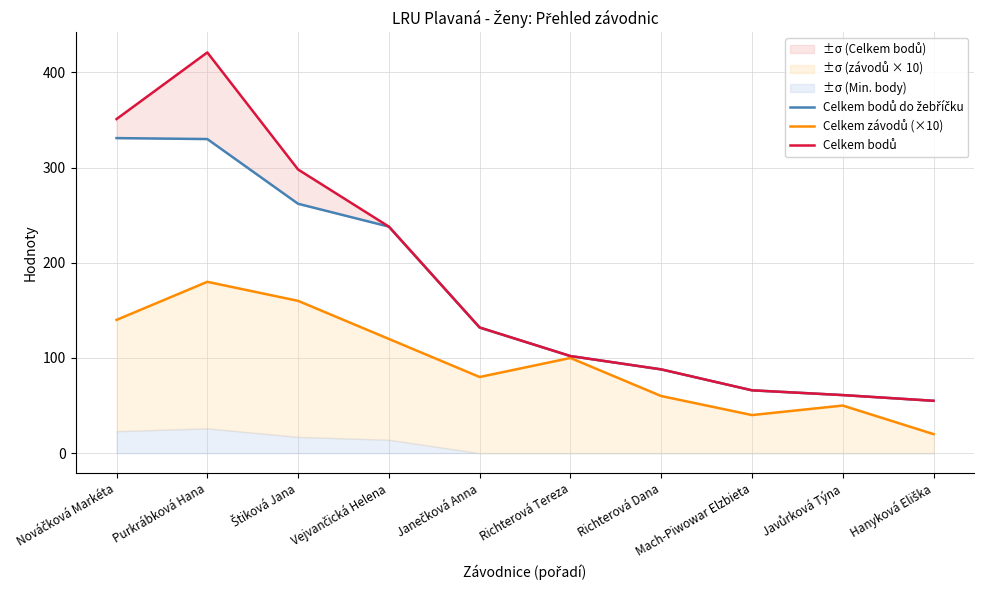

What is the label of the 3rd point from the right?

Mach-Piwowar Elzbieta